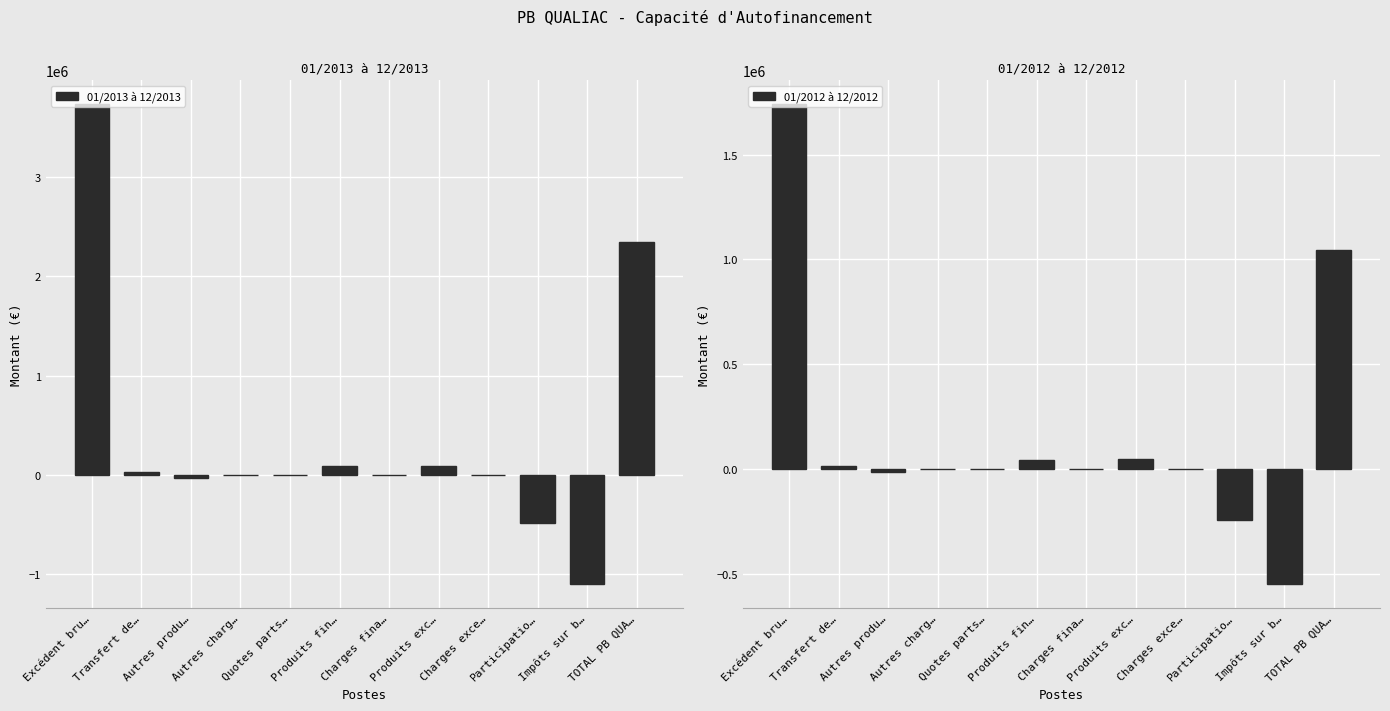

At which label does 01/2012 à 12/2012 reach its peak?

Excédent bru…